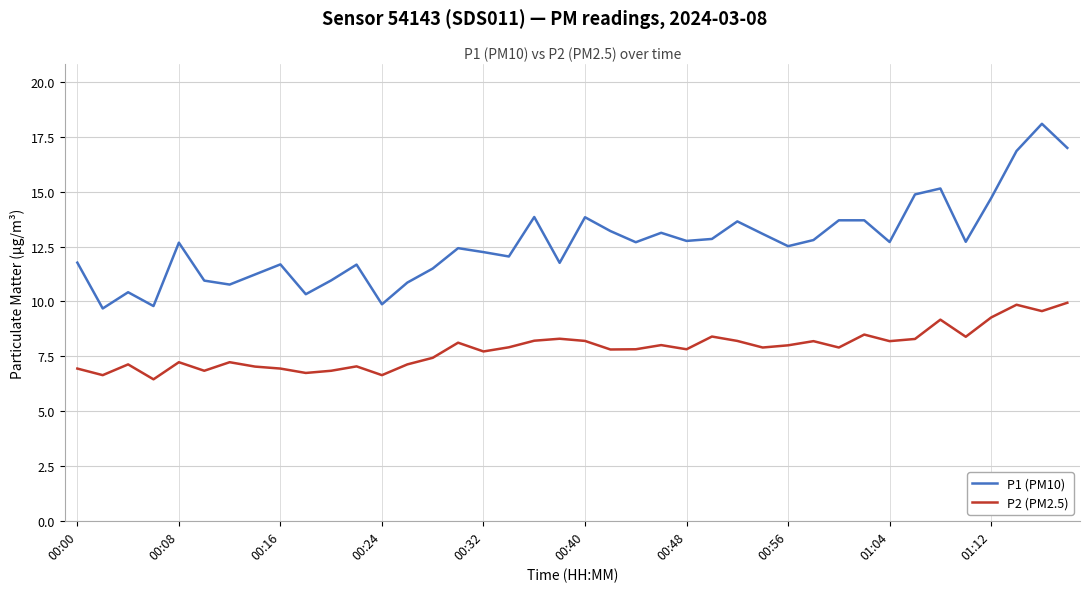

How many categories are shown in the chart?

40